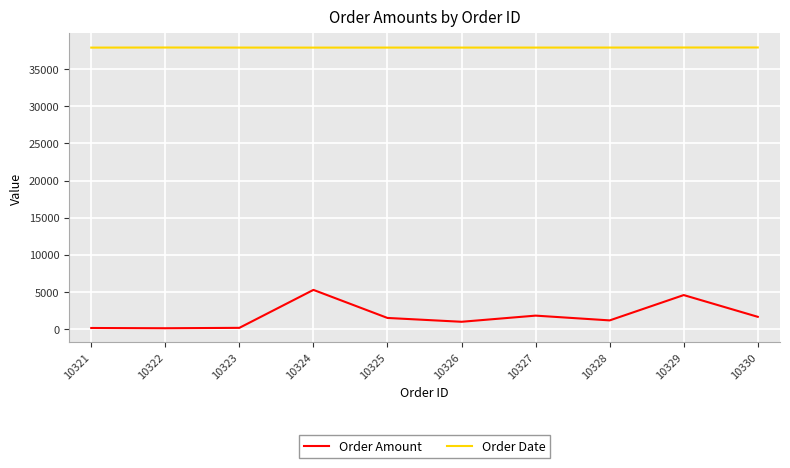

At how many categories does at least one series exceed 36097?

10